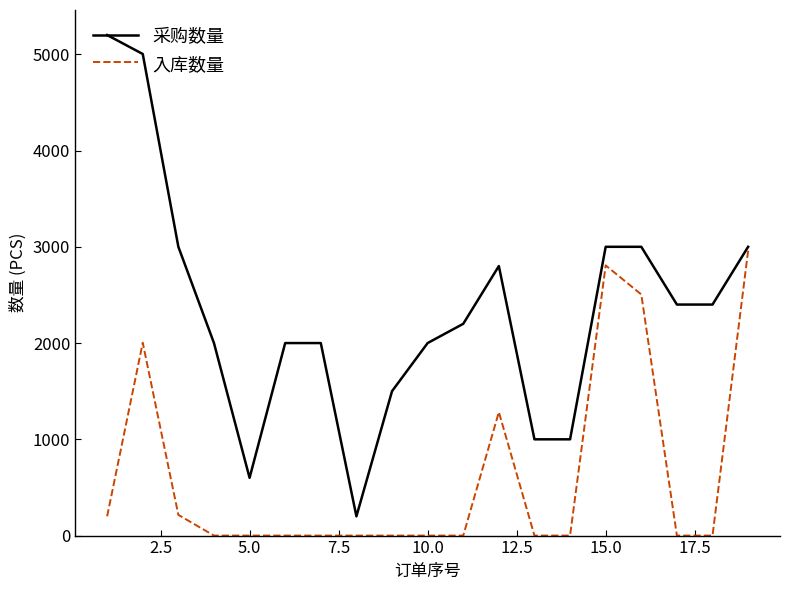

List the series in order of their peak value, lowest first.

入库数量, 采购数量